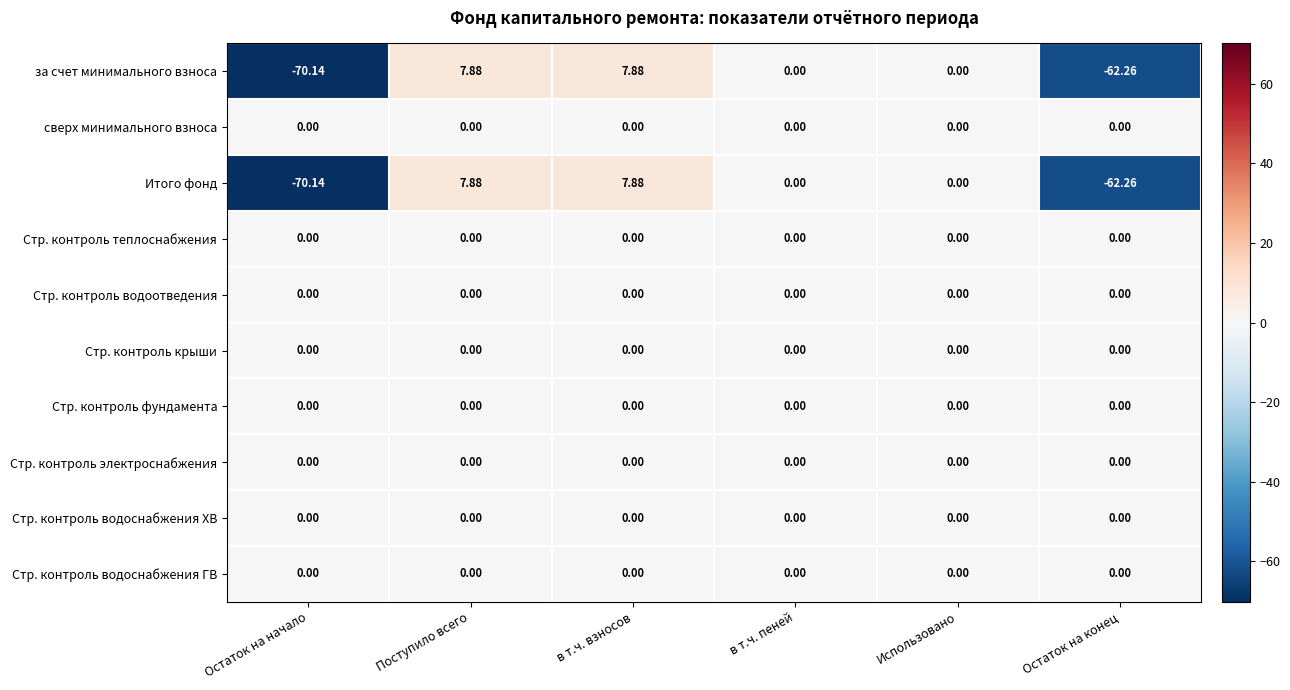

How many data points does each series have?

6